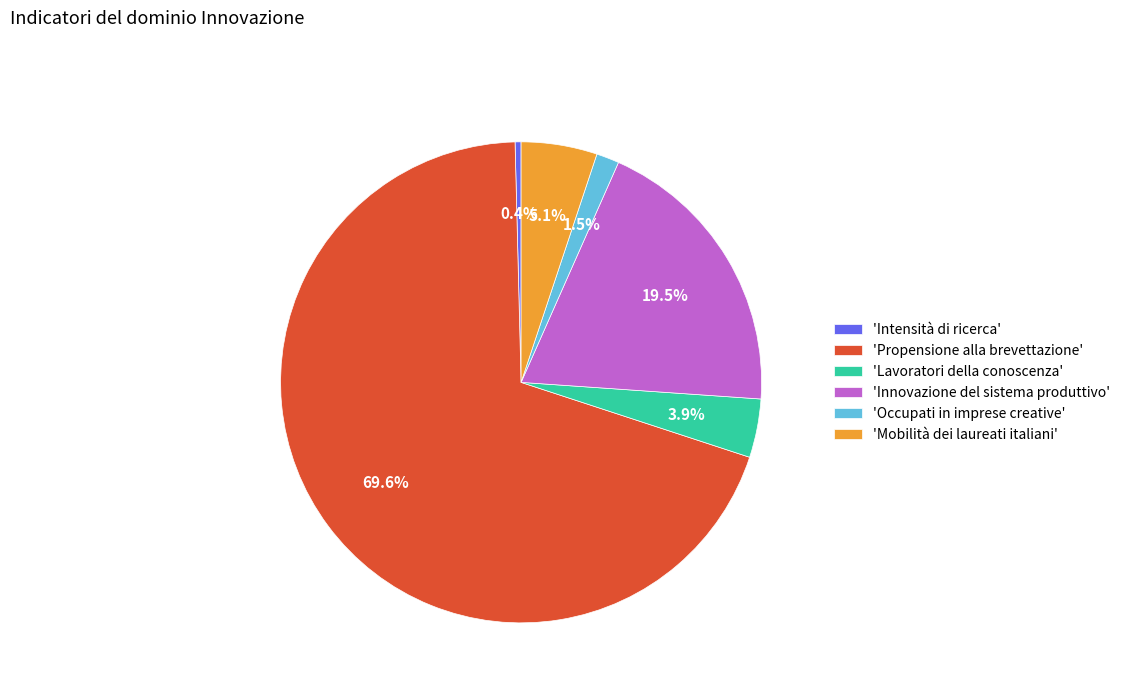

Combined, what portion of the pie is 'Occupati in imprese creative' and 'Intensità di ricerca'?

1.9%